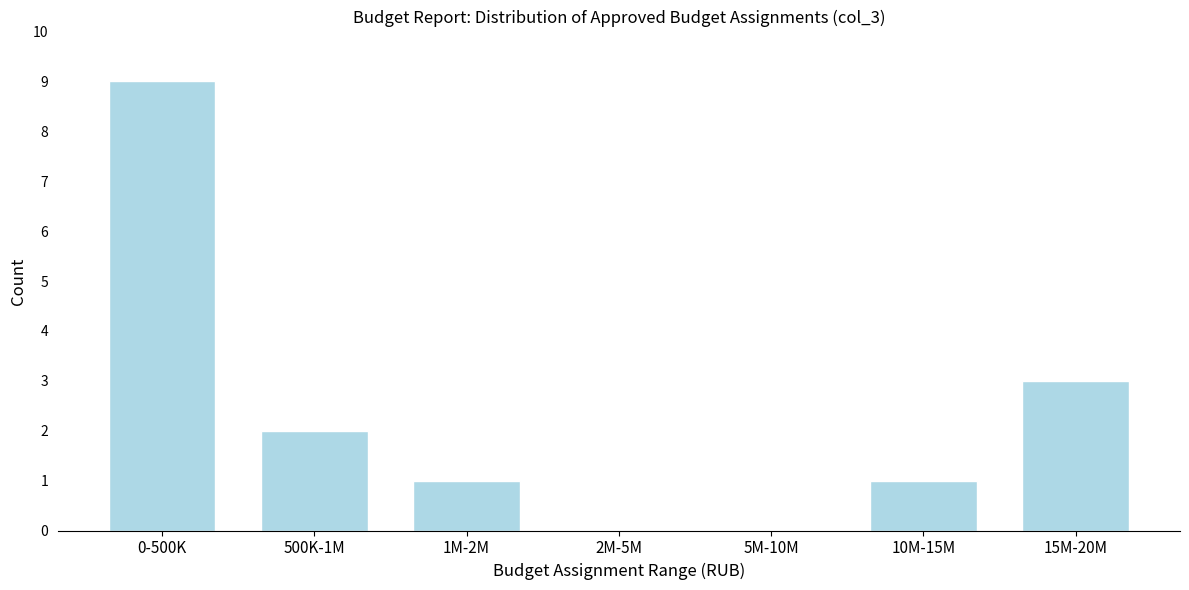

Reading left to right, list all the values displayed in this chart.

0-500K=9	500K-1M=2	1M-2M=1	2M-5M=0	5M-10M=0	10M-15M=1	15M-20M=3